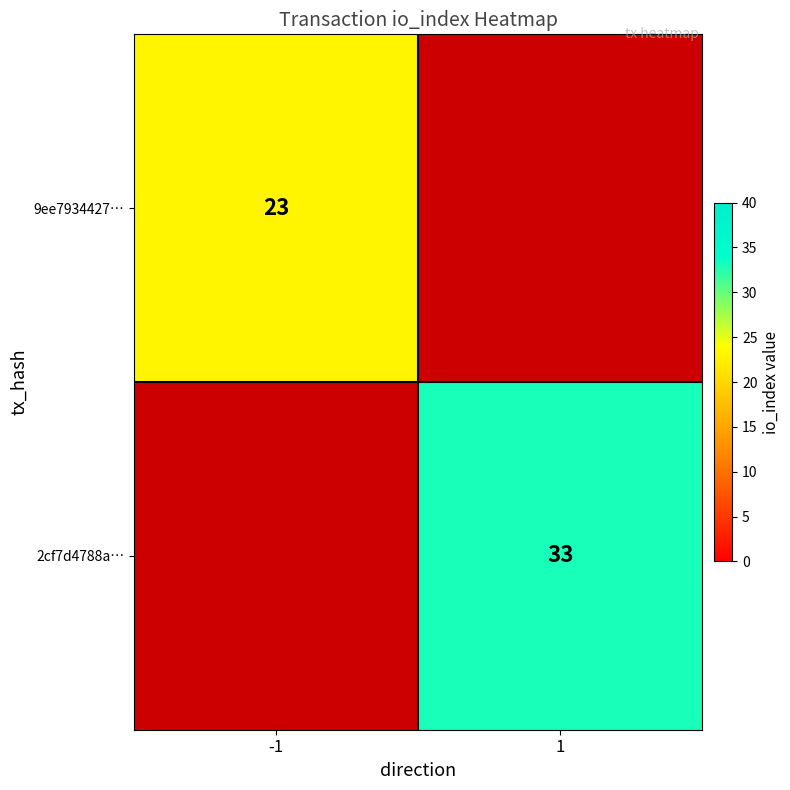

The value of 2cf7d4788a… at 1 is 33. True or false?

True